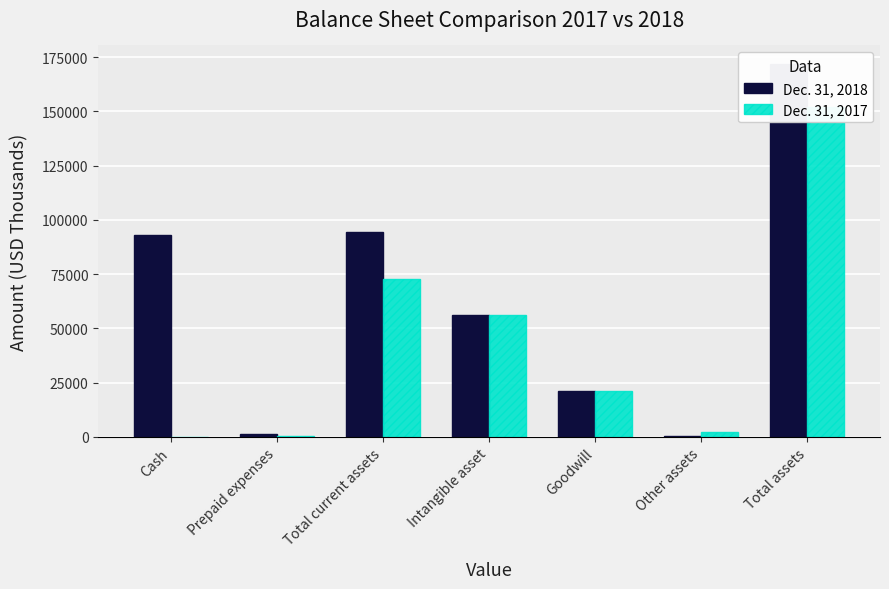

The Dec. 31, 2018 series shows 153 at Other assets. True or false?

False